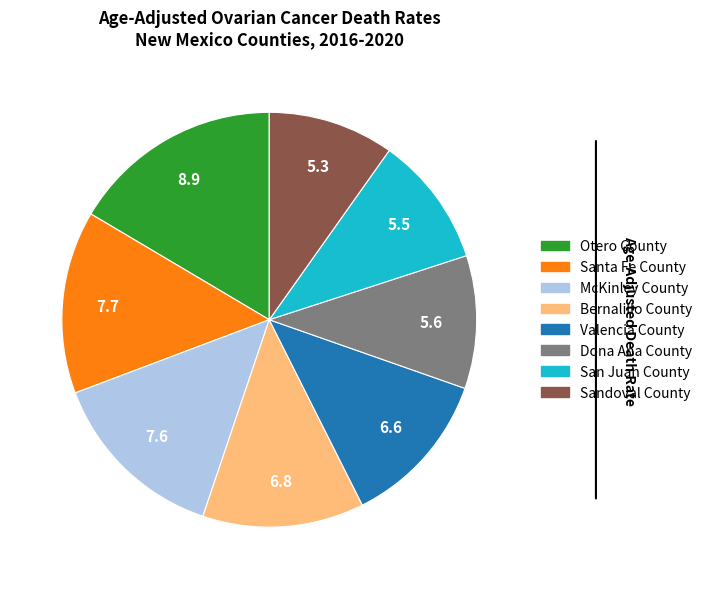

Which slice is the largest?

Otero County